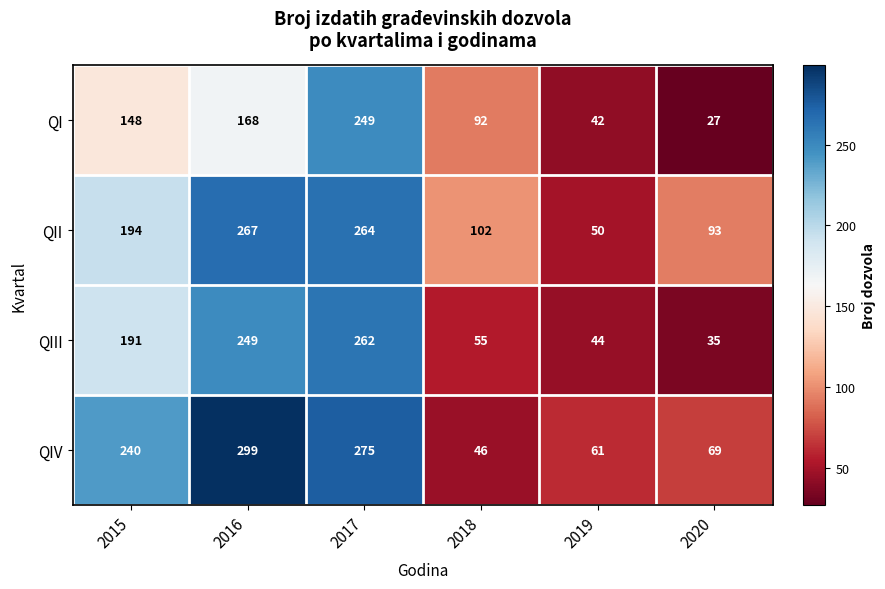

Reading left to right, list all the values displayed in this chart.

QI: 2015=148	2016=168	2017=249	2018=92	2019=42	2020=27
QII: 2015=194	2016=267	2017=264	2018=102	2019=50	2020=93
QIII: 2015=191	2016=249	2017=262	2018=55	2019=44	2020=35
QIV: 2015=240	2016=299	2017=275	2018=46	2019=61	2020=69